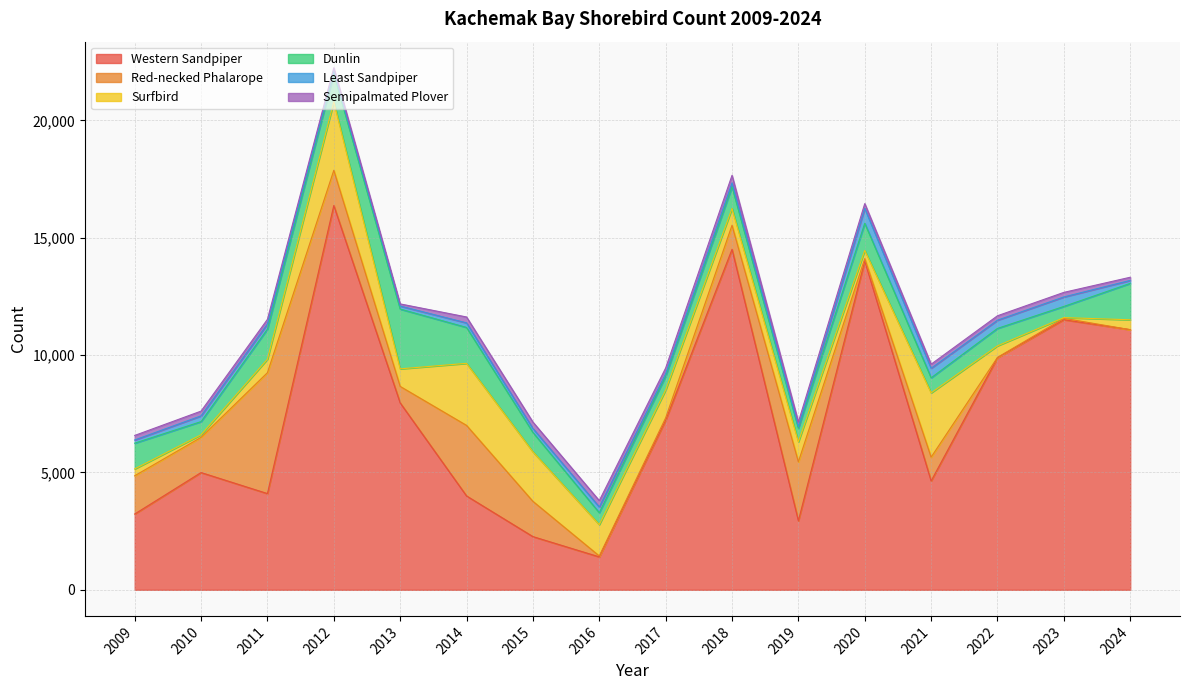

What is the average value of the Least Sandpiper series?

231